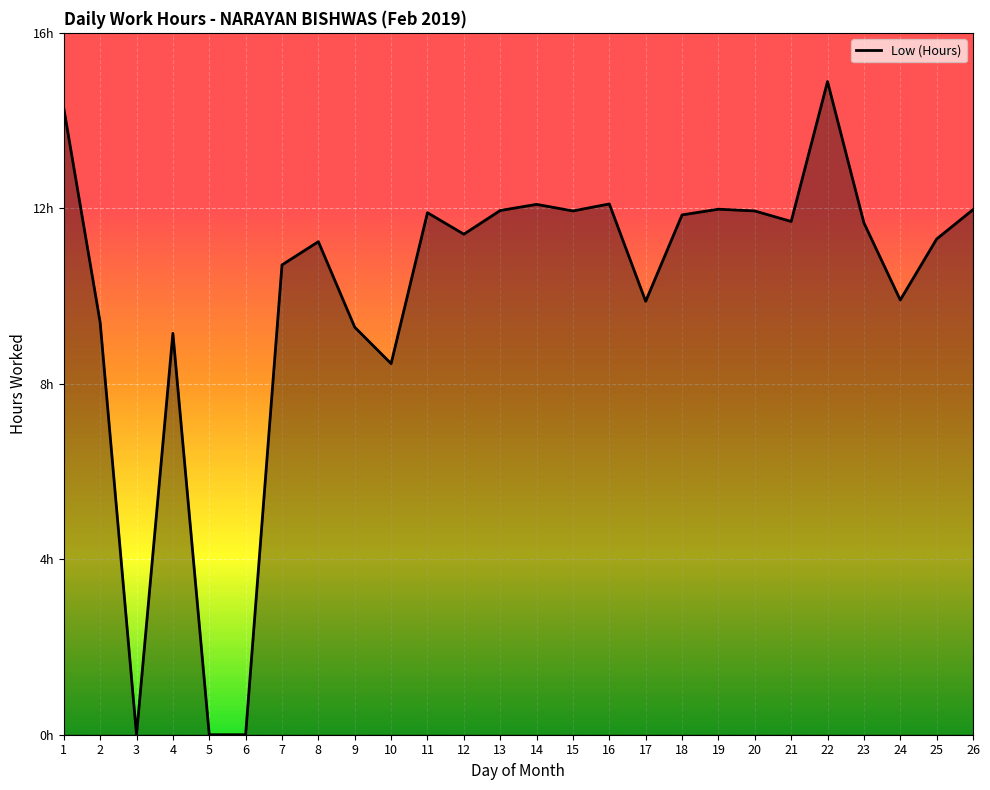

List the labels in order of value, smallest first.

3, 5, 6, 10, 4, 9, 2, 17, 24, 7, 8, 25, 12, 23, 21, 18, 11, 15, 20, 13, 26, 19, 14, 16, 1, 22